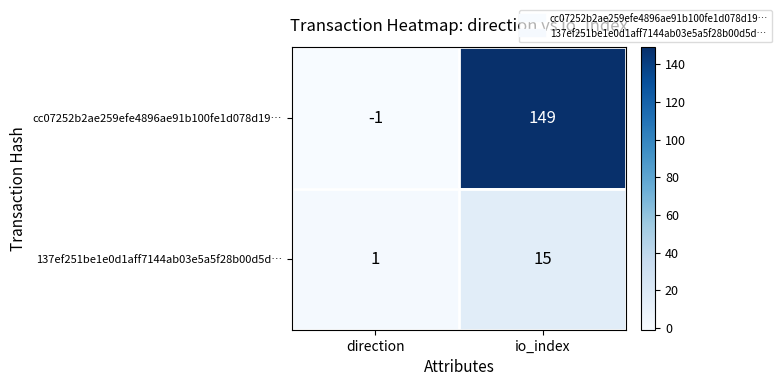

Reading left to right, extract all data points from this chart.

cc07252b2ae259efe4896ae91b100fe1d078d19…: -1	149
137ef251be1e0d1aff7144ab03e5a5f28b00d5d…: 1	15